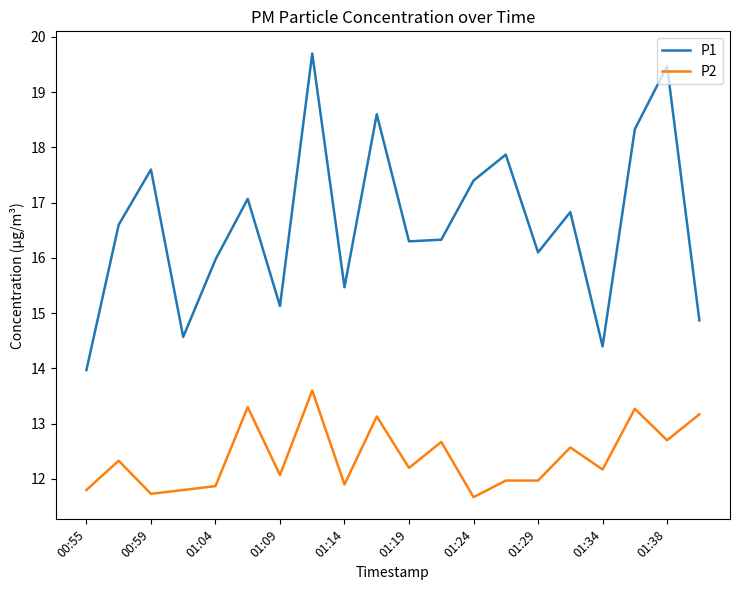

What is the maximum value for P2?

13.6